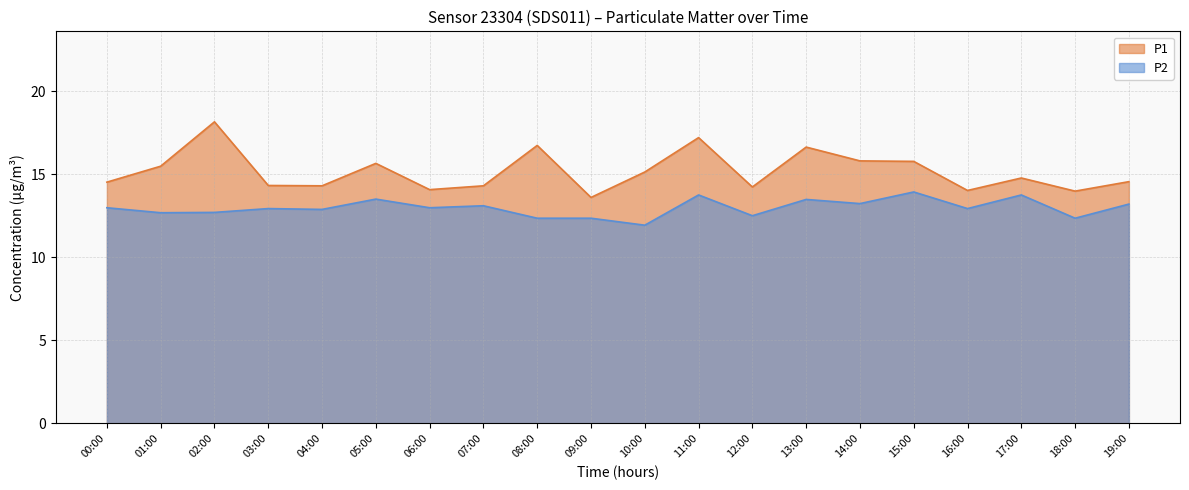

What position from the left is 00:00?

1